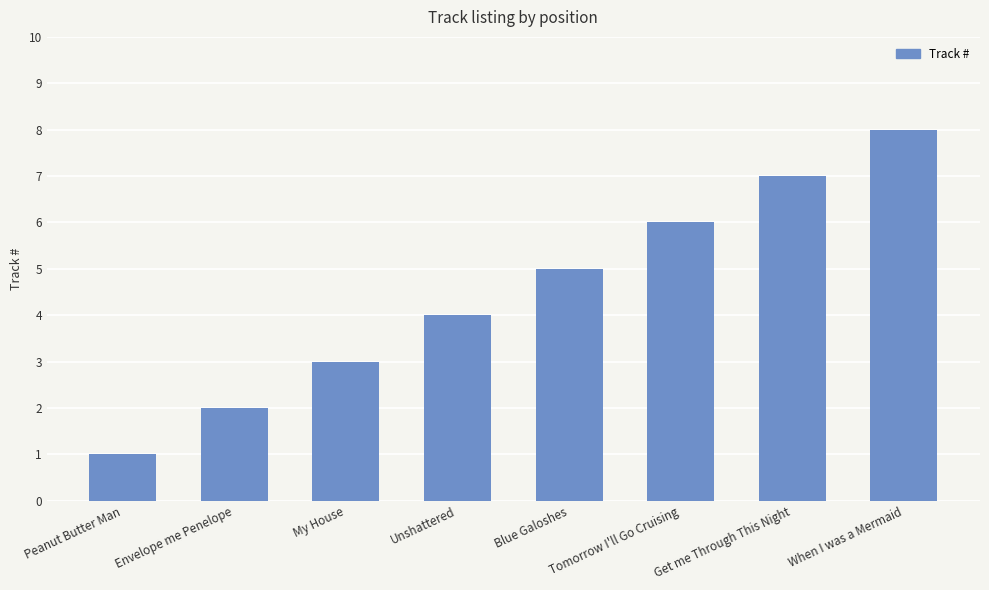

Reading right to left, what are all the values shown in this chart?

When I was a Mermaid=8	Get me Through This Night=7	Tomorrow I'll Go Cruising=6	Blue Galoshes=5	Unshattered=4	My House=3	Envelope me Penelope=2	Peanut Butter Man=1